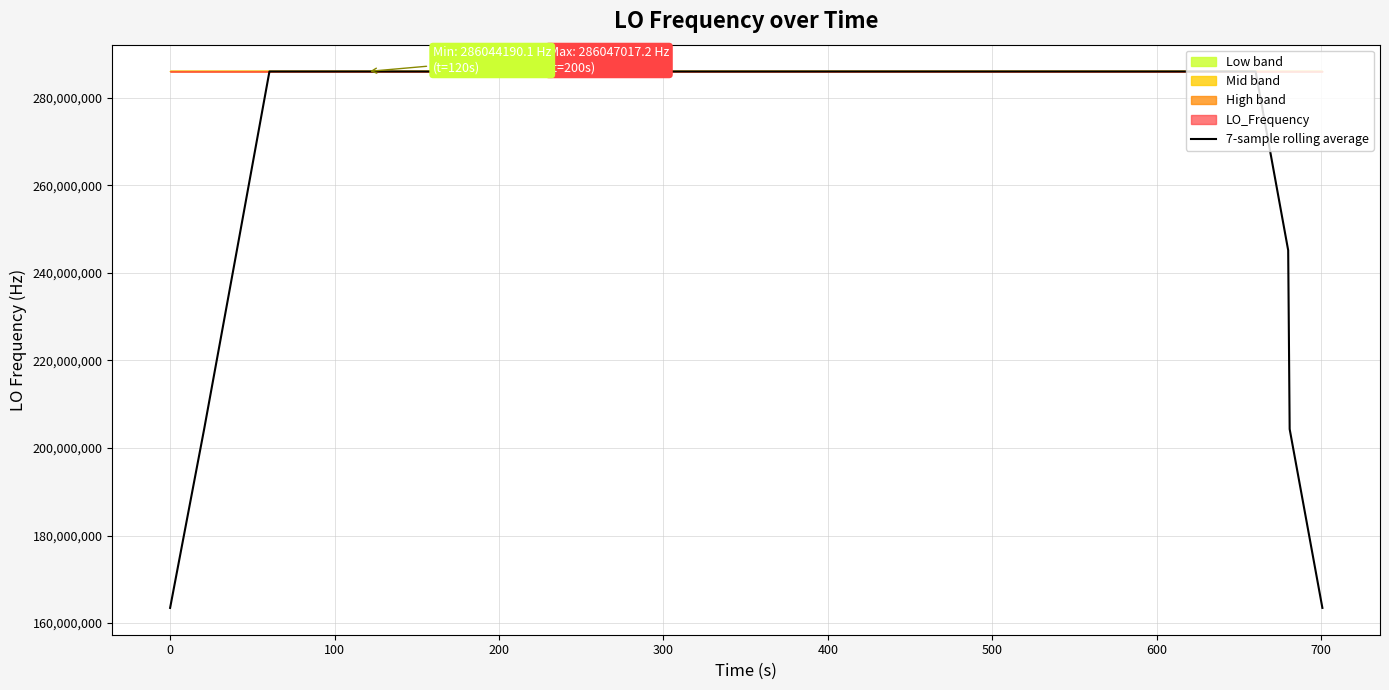

Reading right to left, transcribe all the data shown in this chart.

163455422.3	204319278.7	245183135.3	286046991.3	286046991.6	286046993.0	286046994.4	286046995.7	286046995.9	286046995.6	286046996.0	286046996.8	286046999.0	286047001.0	286047002.6	286047003.6	286047005.7	286047007.4	286047008.0	286047007.1	286047006.3	286047004.2	286047002.9	286047001.0	286047000.2	286047001.7	286047002.6	286047002.2	286047004.7	286047006.3	286046605.6	286046606.7	286046605.4	286046605.9	286046606.2	286046604.4	286046604.8	245183149.0	204319290.6	163455432.3